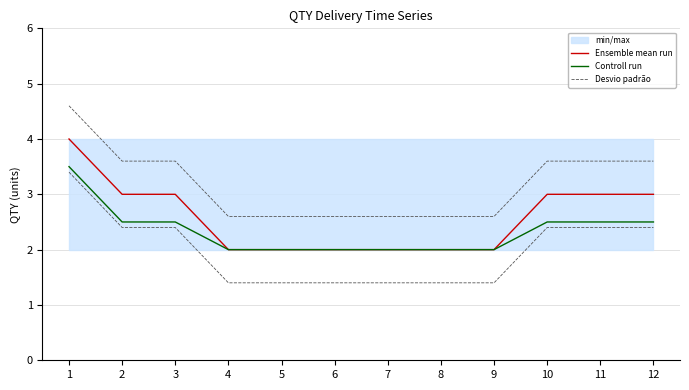

How many Desvio padrão values are between 2 and 3?

6